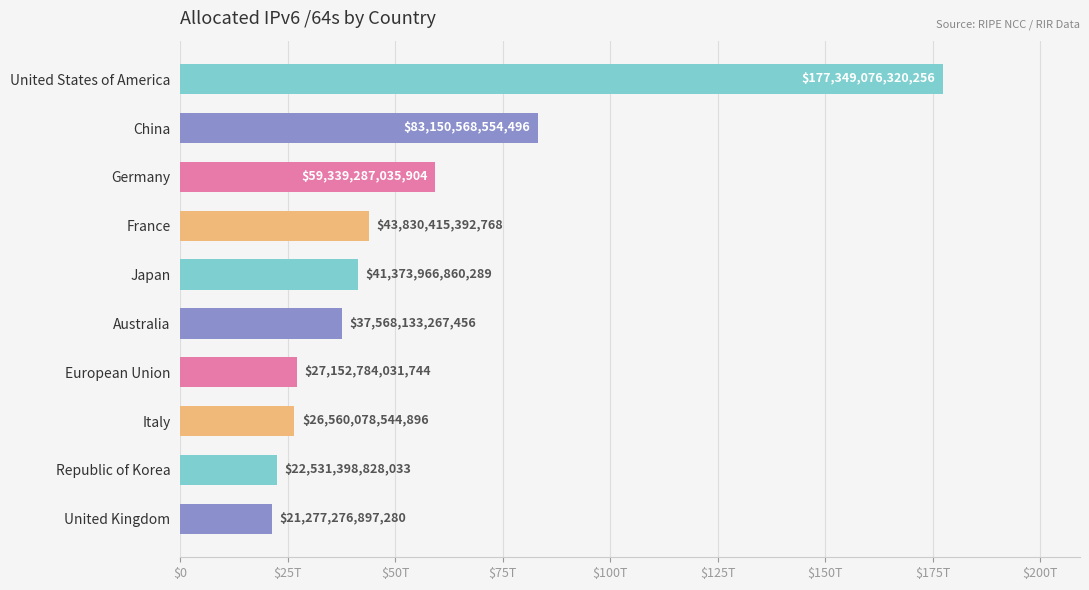

Are the bars horizontal?

Yes